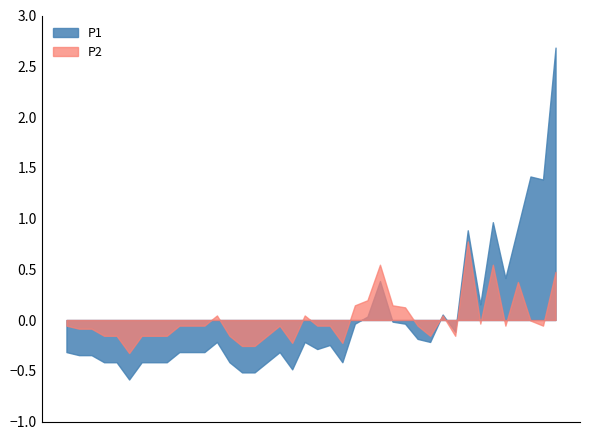

True or false: P1 and P2 intersect in this chart.

True